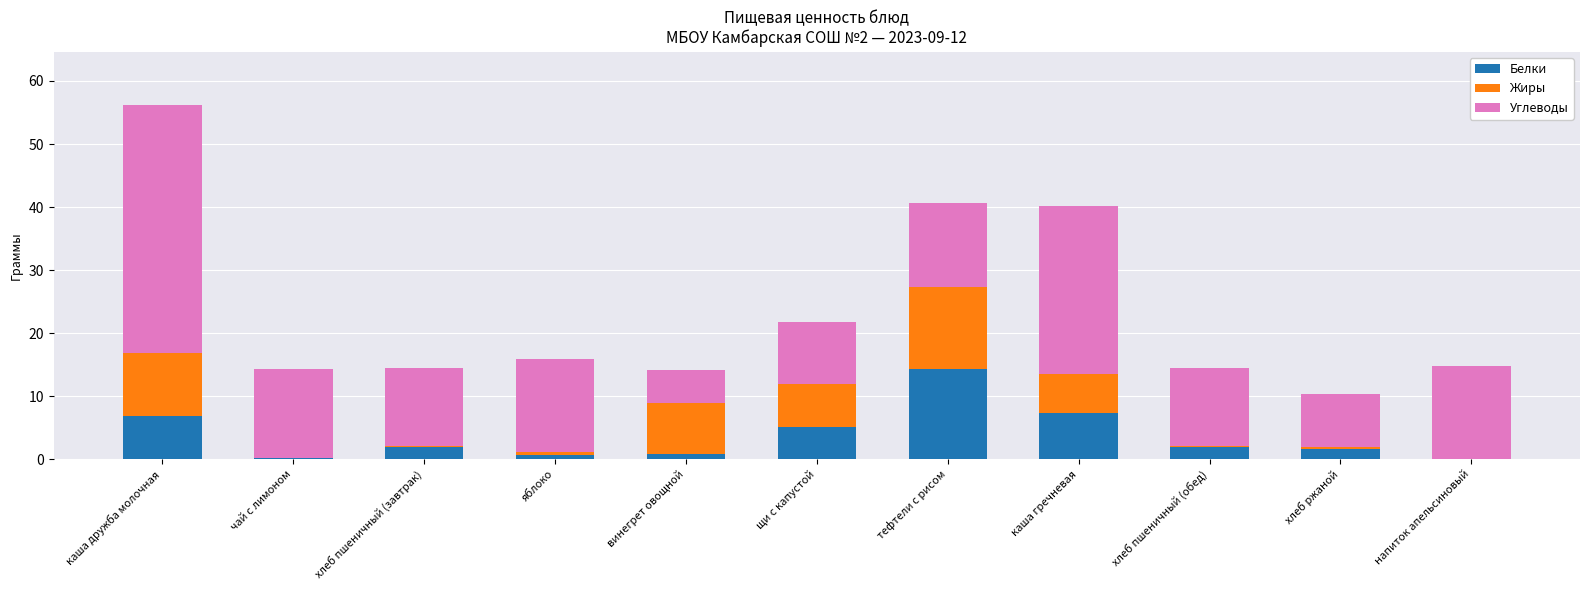

At which label does Белки reach its peak?

тефтели с рисом